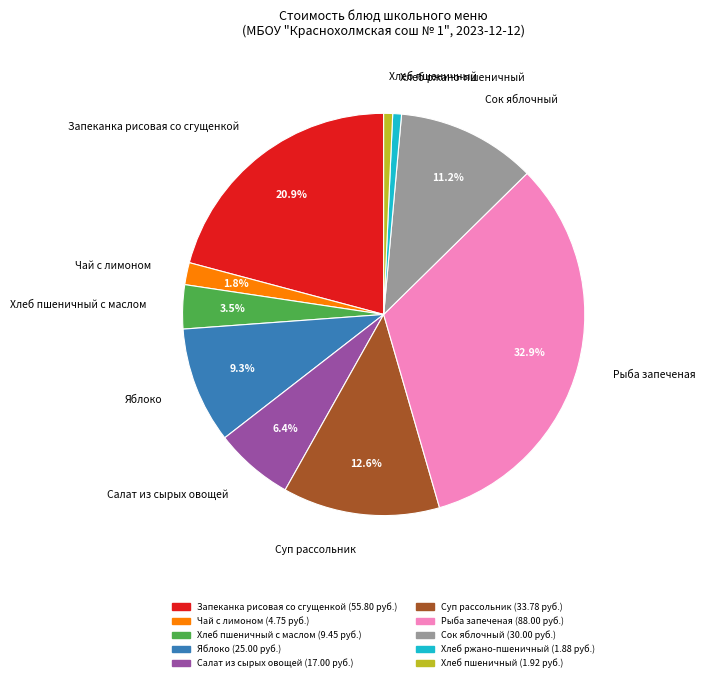

What percentage is the Запеканка рисовая со сгущенкой slice, to the nearest percent?

21%